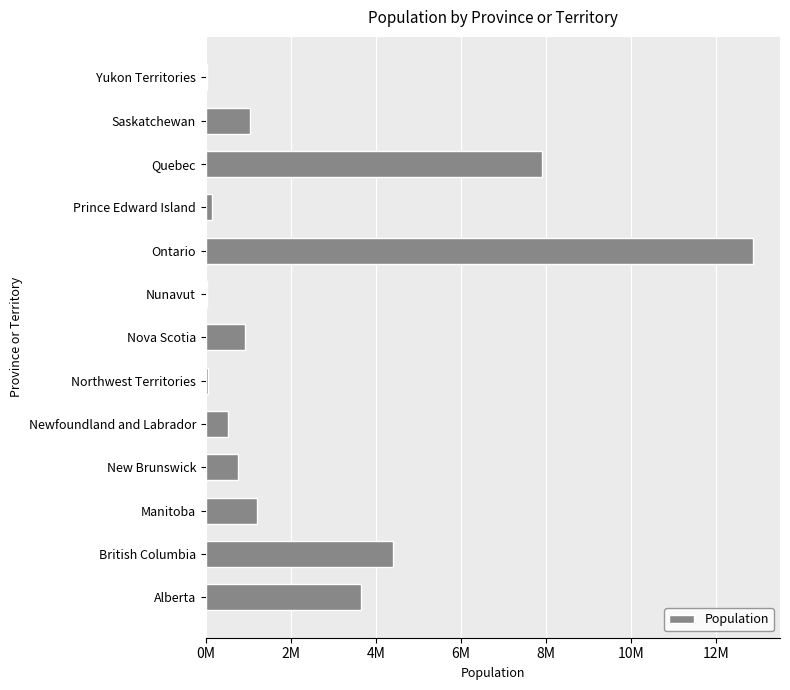

Are the bars horizontal?

Yes